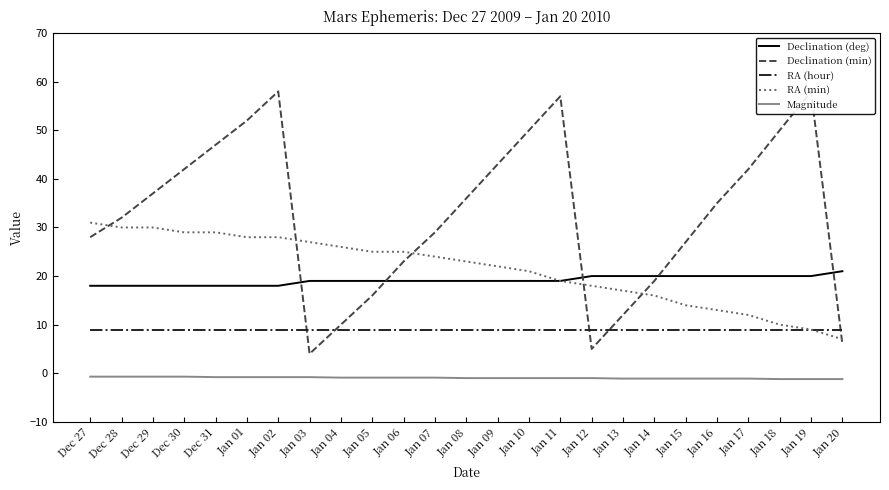

What is the smallest value displayed?

-1.2